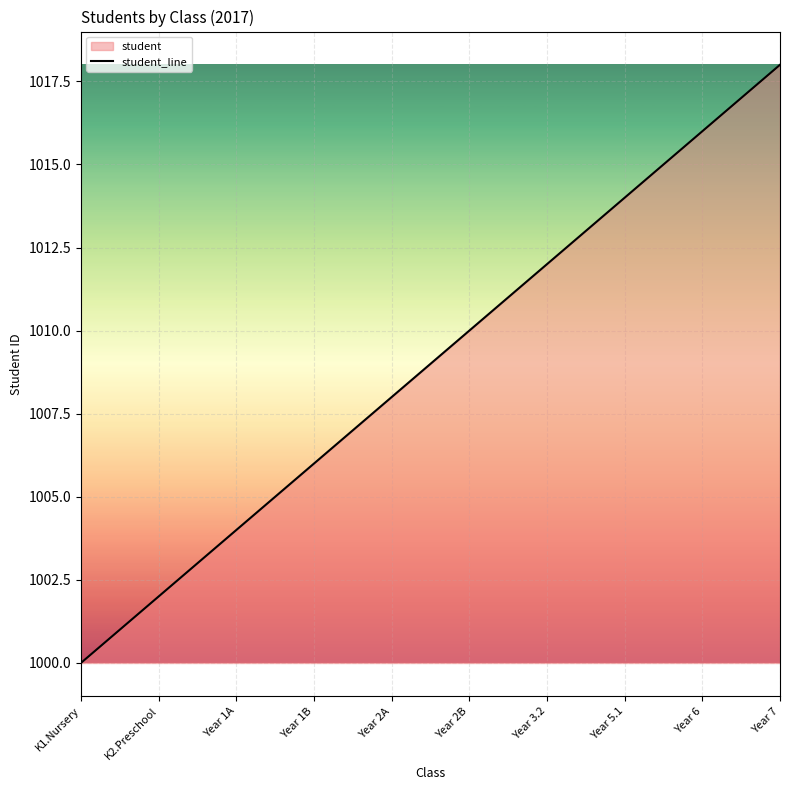

What is the change in value from K1.Nursery to Year 5.1?

+14